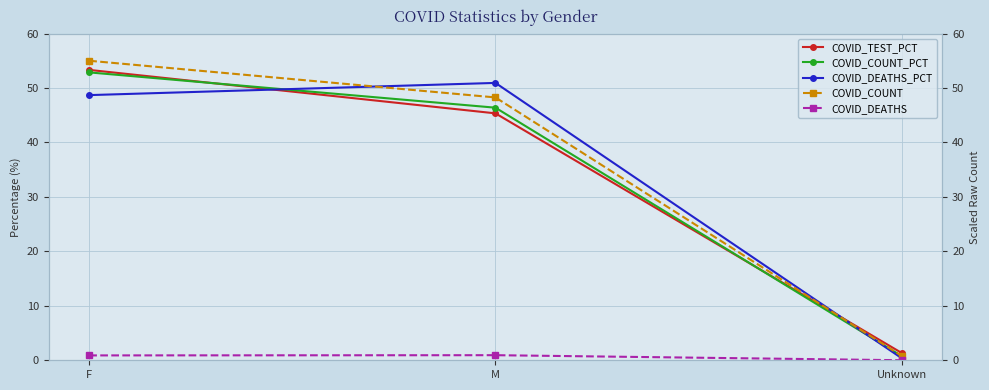

True or false: COVID_COUNT_PCT has a value of 1.1 at Unknown.

False